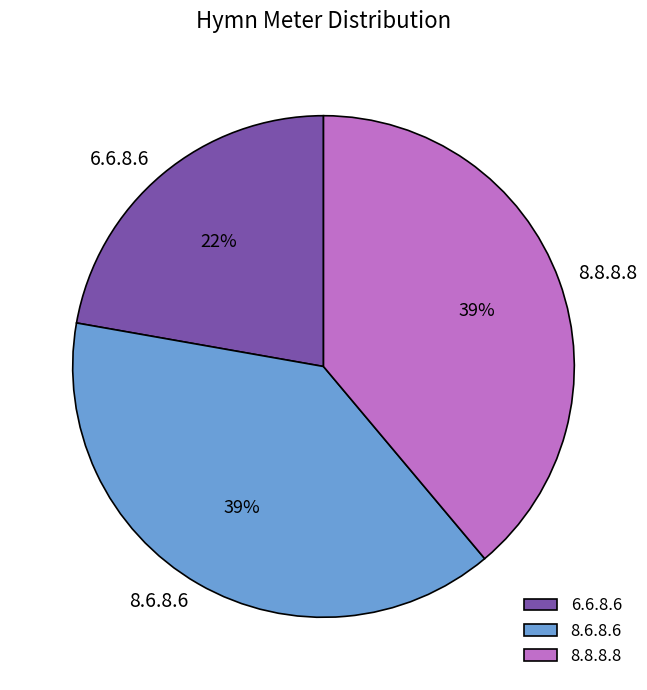

To the nearest percent, what is the average slice percentage?

33%